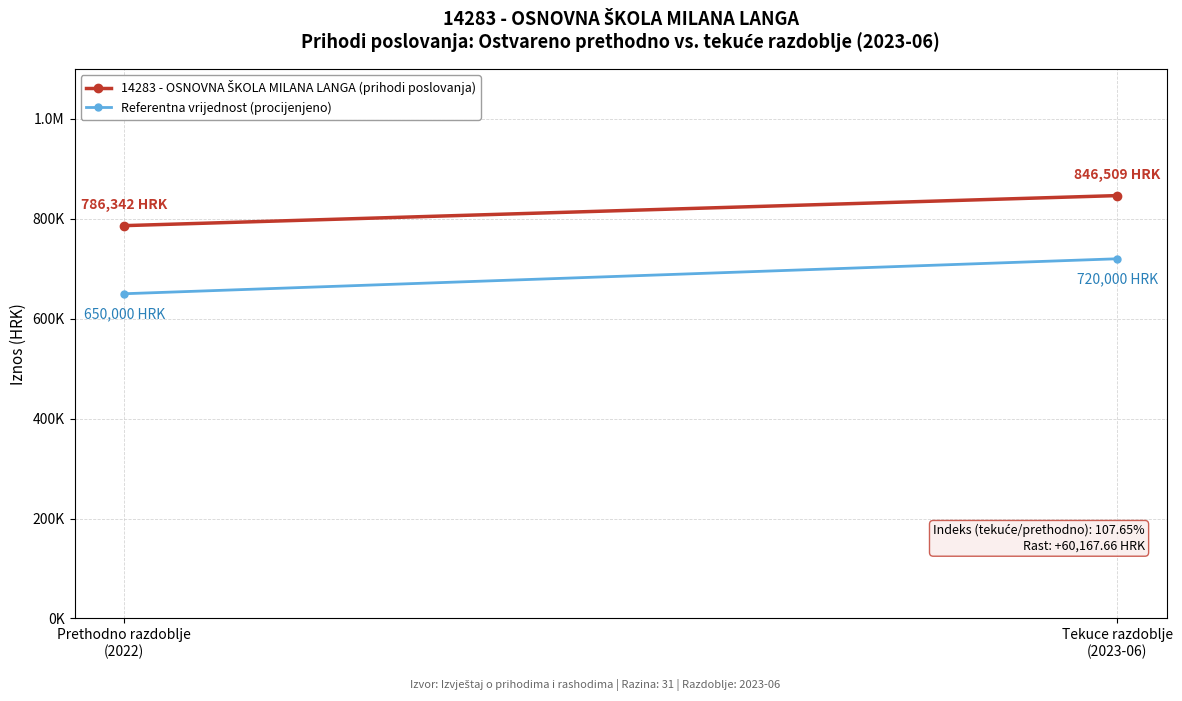

Is it true that 14283 - OSNOVNA ŠKOLA MILANA LANGA (prihodi poslovanja) equals 1203684.0 at Tekuce razdoblje
(2023-06)?

False